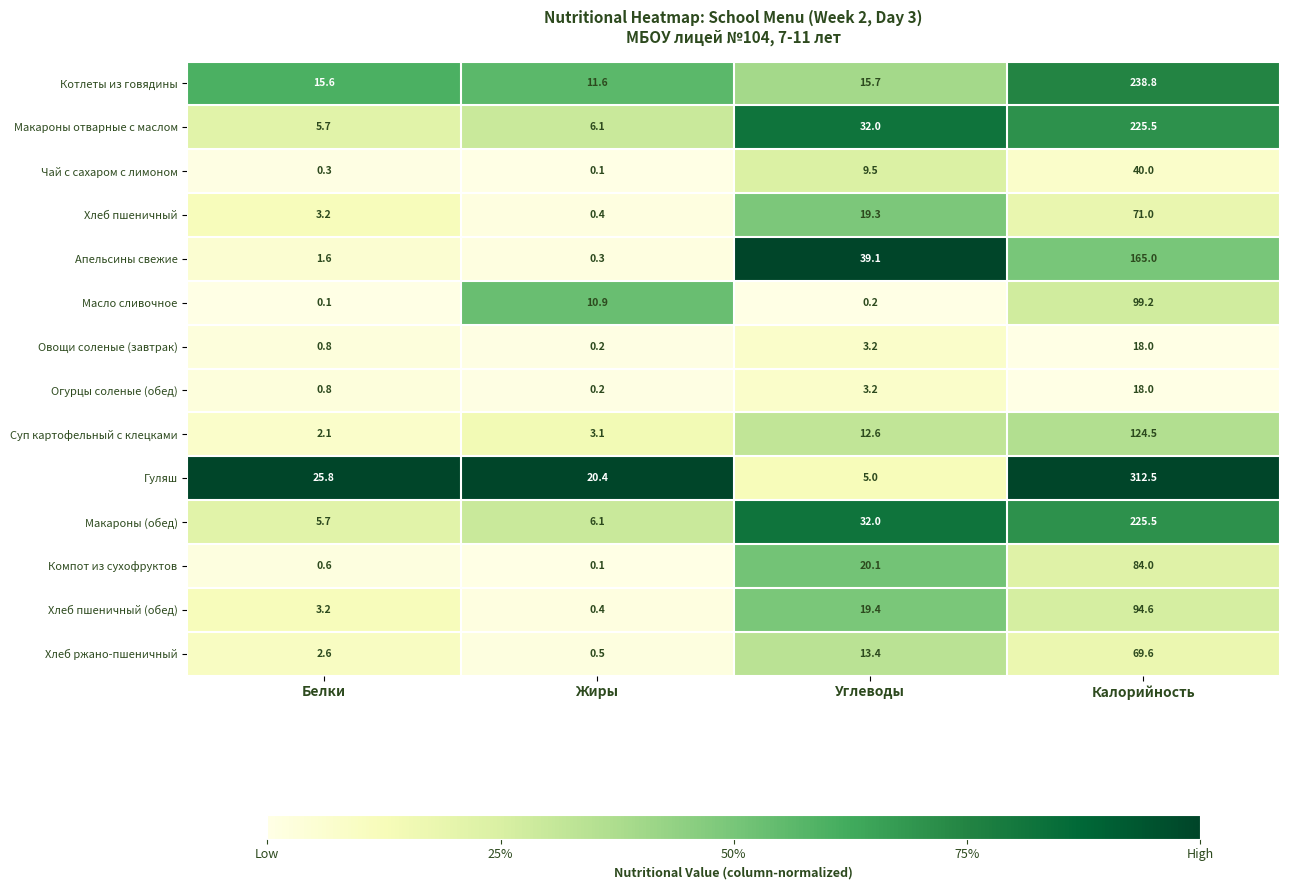

Which series has the largest total across all categories?

Гуляш